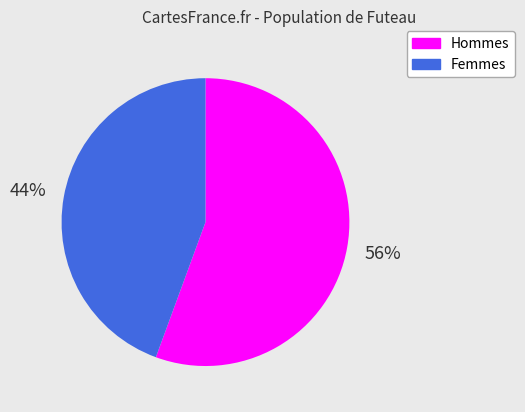

Is there any slice that represents more than half of the pie?

Yes